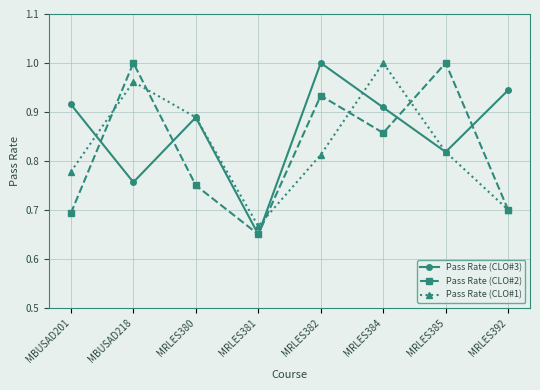

Which series has the largest total across all categories?

Pass Rate (CLO#3)